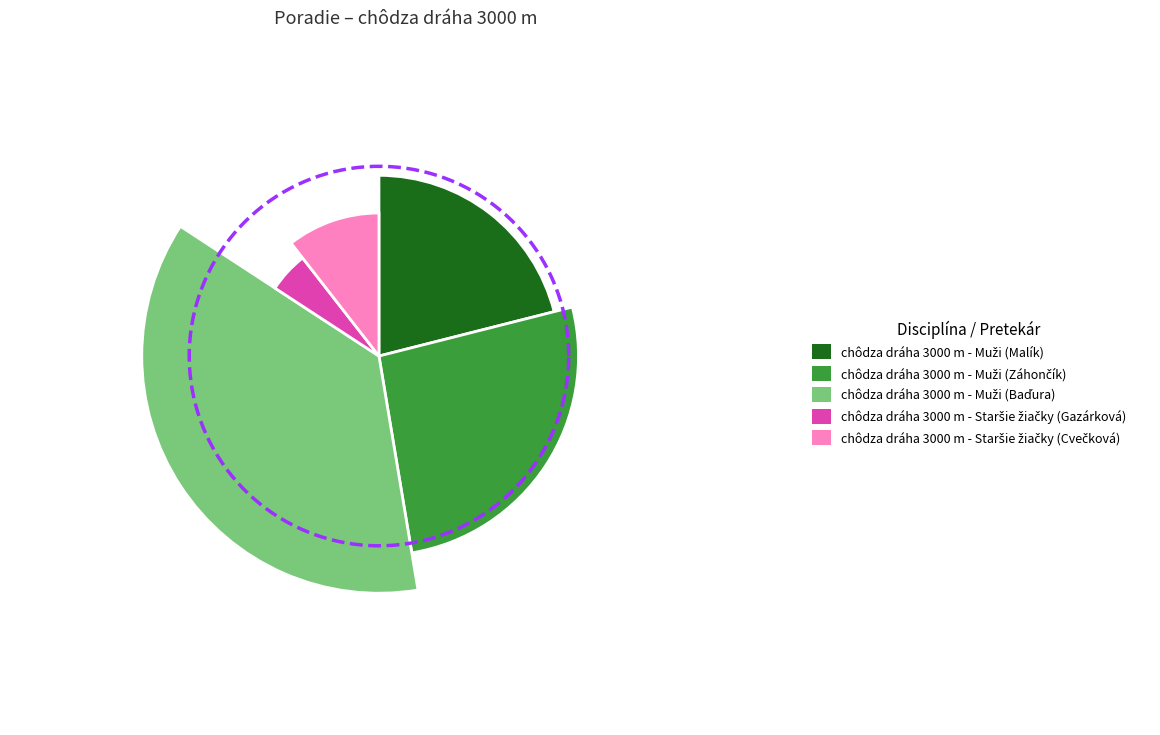

Count the number of slices in the pie.

5